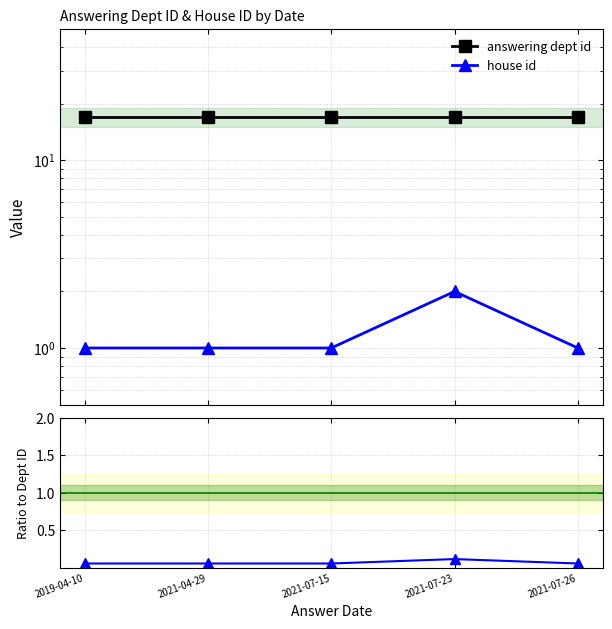

What is the value of the answering dept id point at the 2nd from the left?

17.0